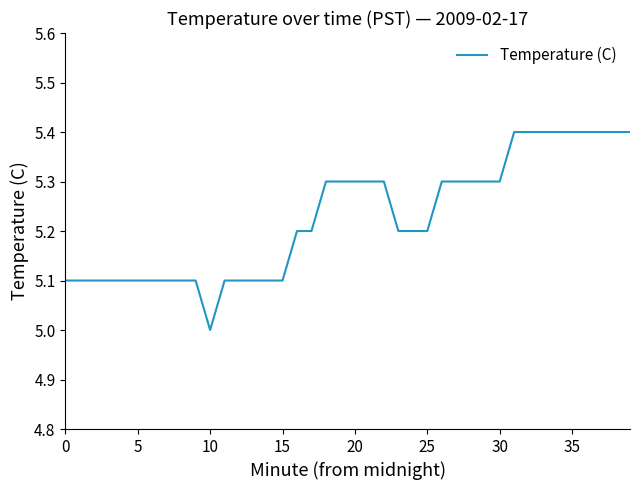

What is the smallest value displayed?

5.0